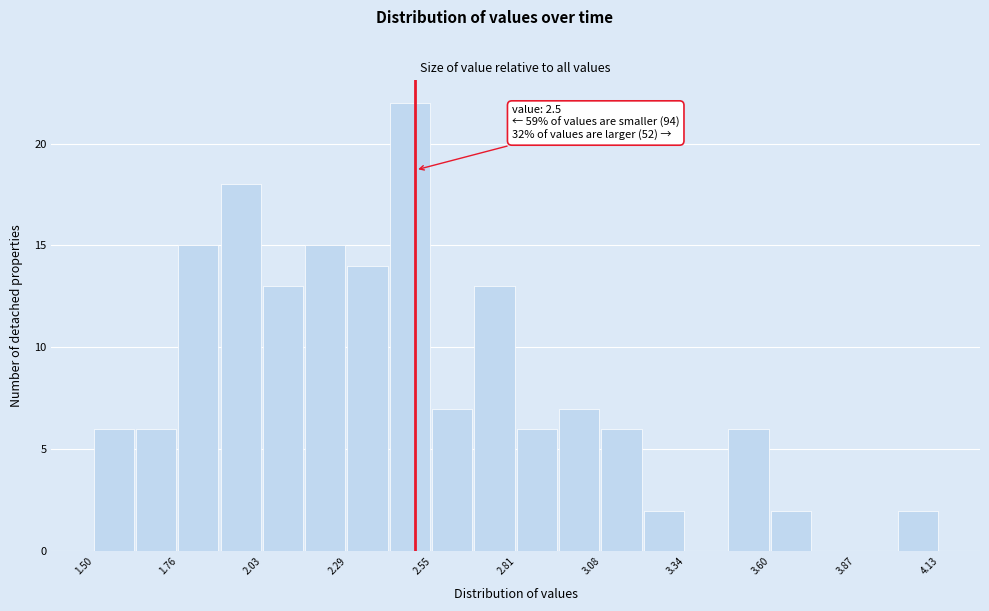

Around what value on the x-axis is the tallest bar? Give the approximate position of its centre, as read against the axis.

2.50